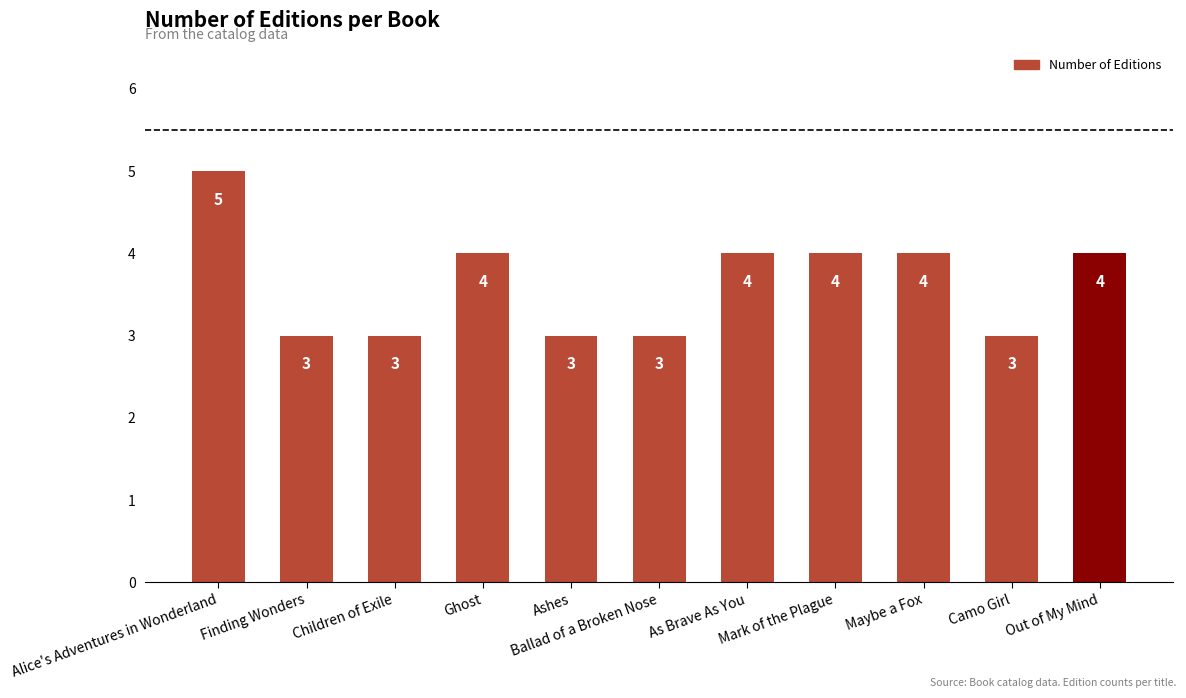

Reading right to left, list all the values displayed in this chart.

Out of My Mind=4	Camo Girl=3	Maybe a Fox=4	Mark of the Plague=4	As Brave As You=4	Ballad of a Broken Nose=3	Ashes=3	Ghost=4	Children of Exile=3	Finding Wonders=3	Alice's Adventures in Wonderland=5